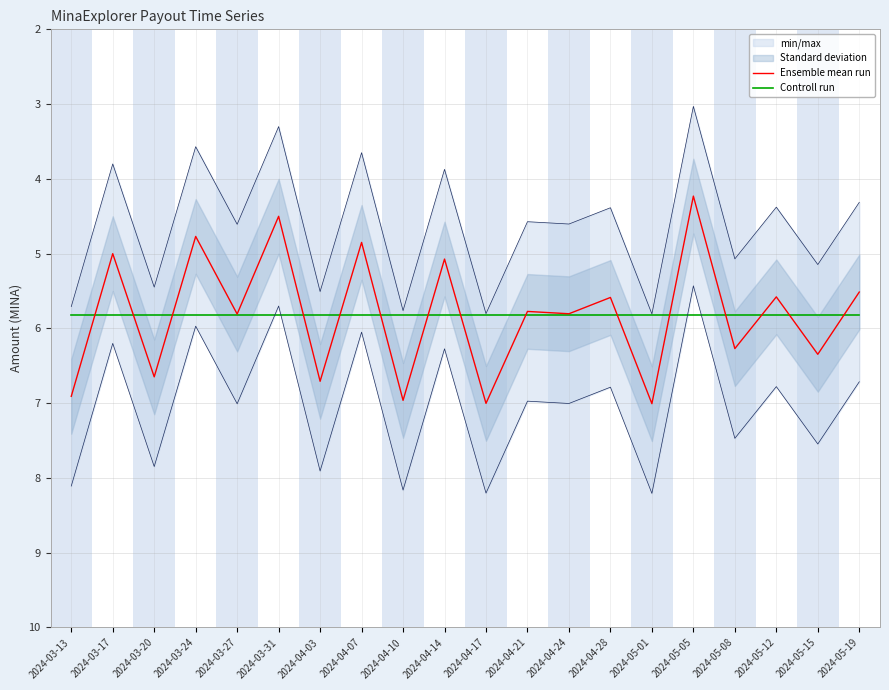

Which category has the highest value across all series?

2024-05-01